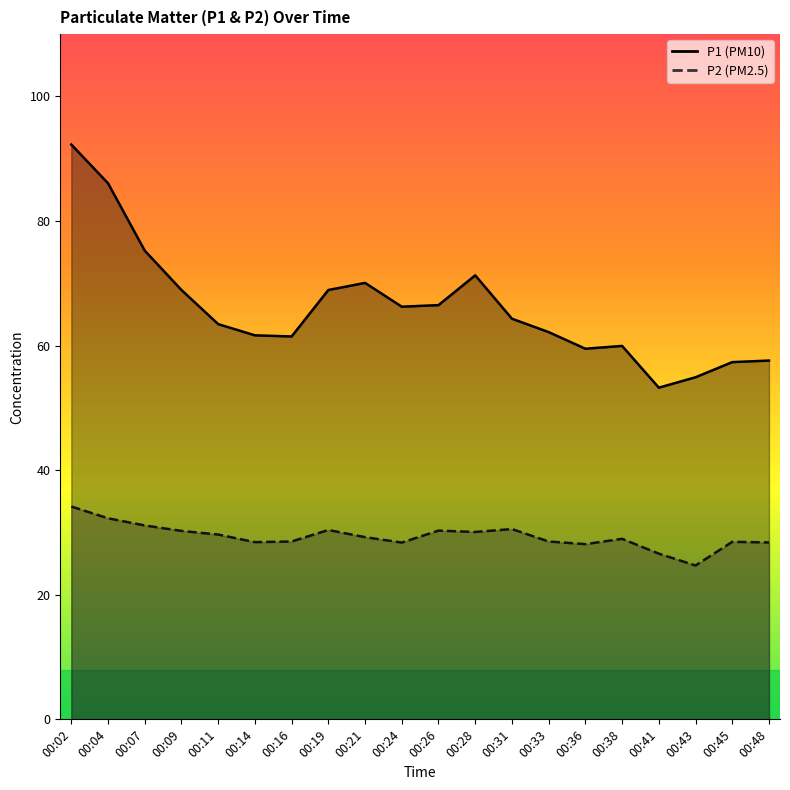

Count the number of data series in this chart.

2